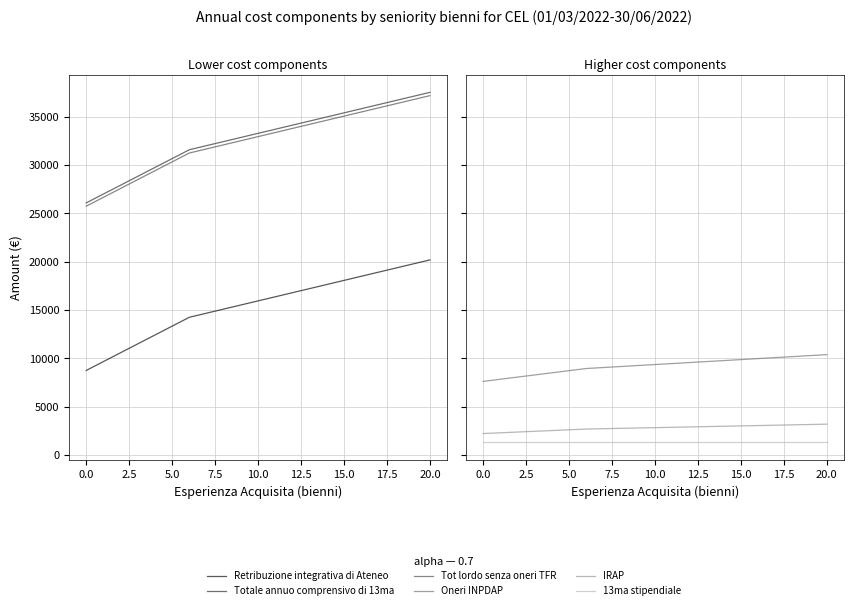

Is this an area chart (filled region under the line)?

No